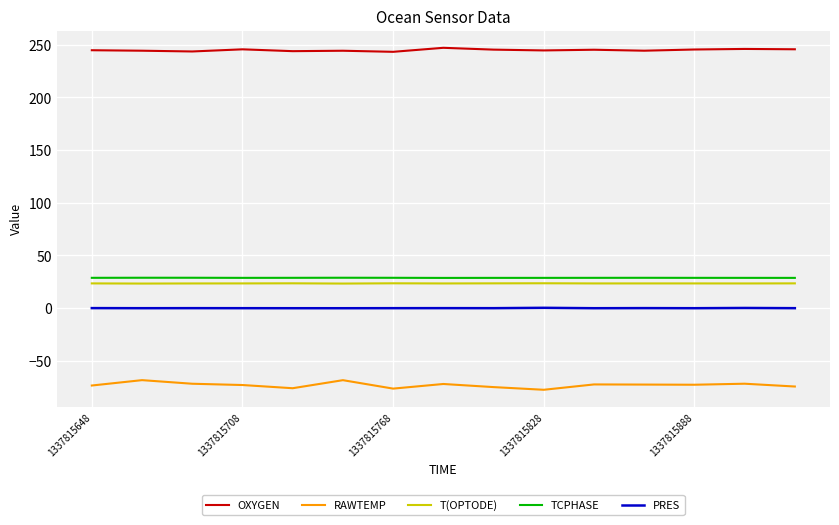

How many TCPHASE values are between 28 and 29?

15